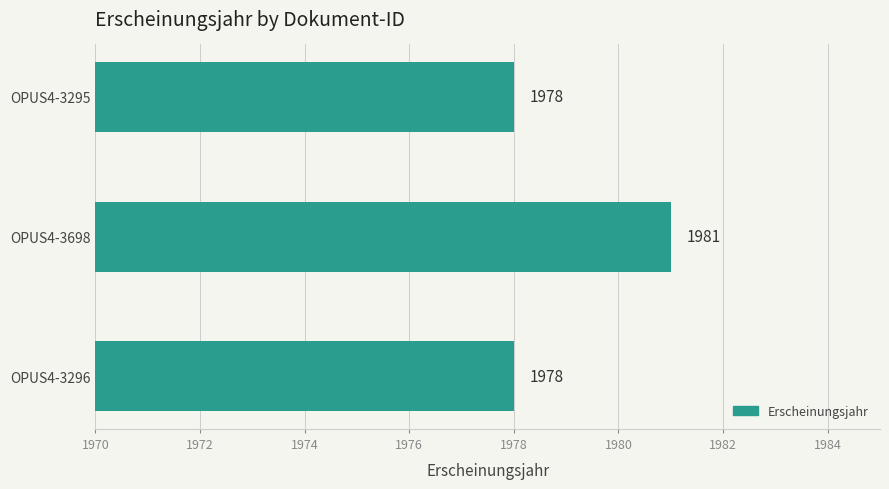

What is the minimum value shown in the chart?

1978